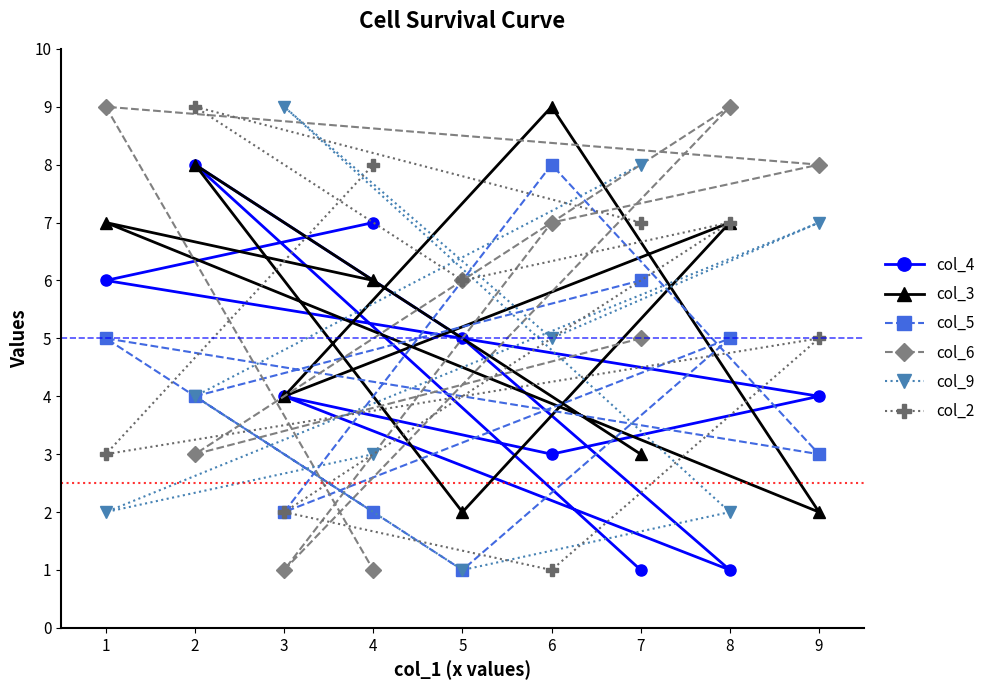

List the labels in order of col_9 value, smallest first.

5, 8, 1, 4, 2, 6, 9, 7, 3